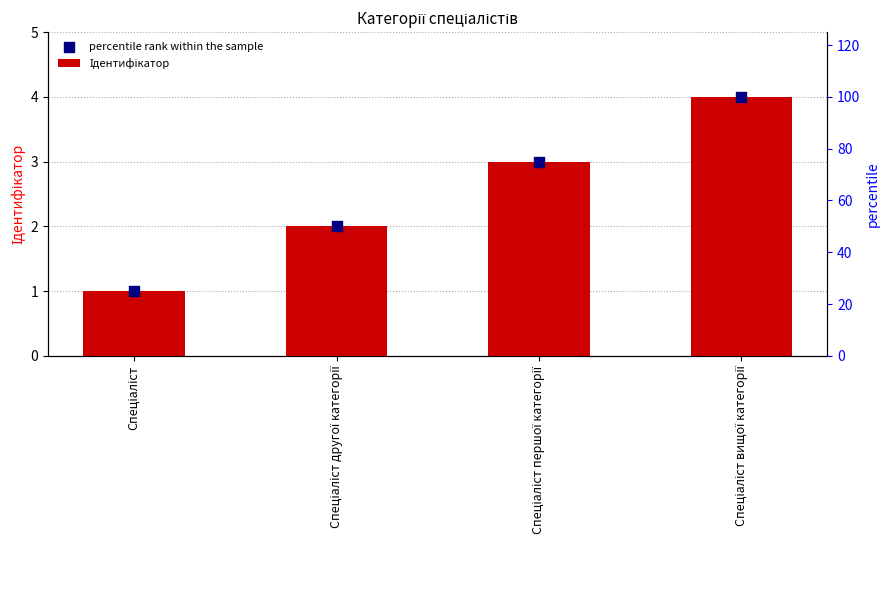

Is the value of Ідентифікатор at Спеціаліст вищої категорії greater than the value of percentile rank within the sample at Спеціаліст вищої категорії?

No